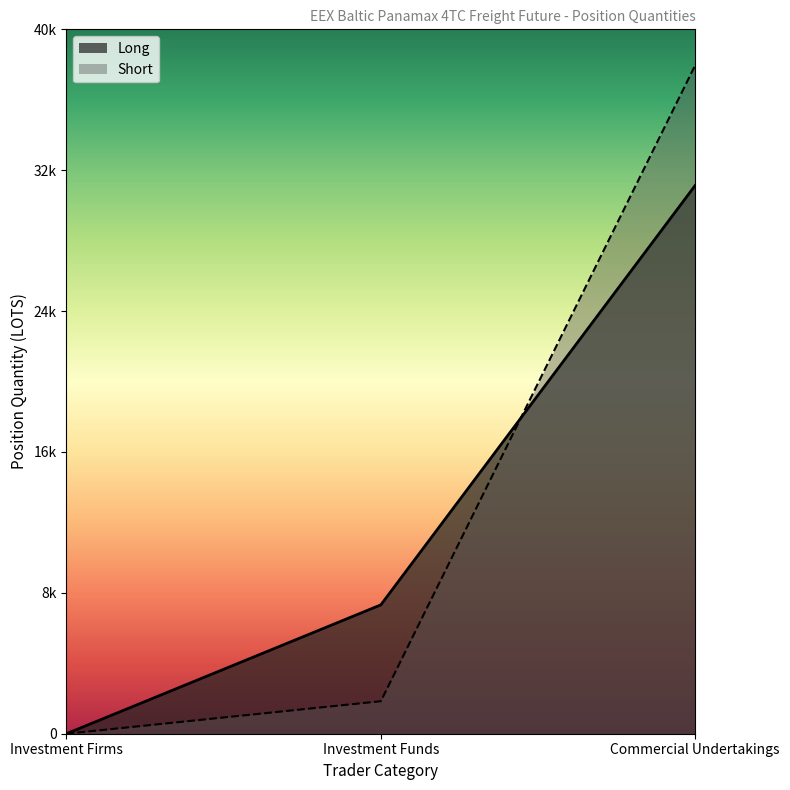

What position from the right is Investment Funds?

2